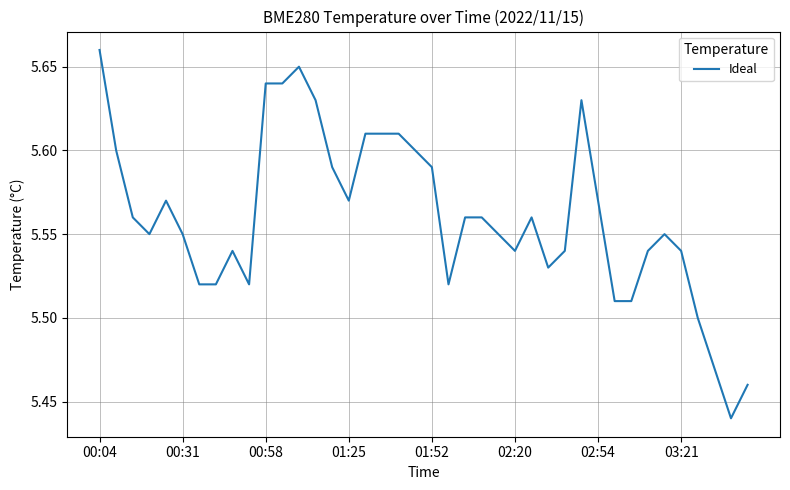

How many lines are shown in the chart?

1